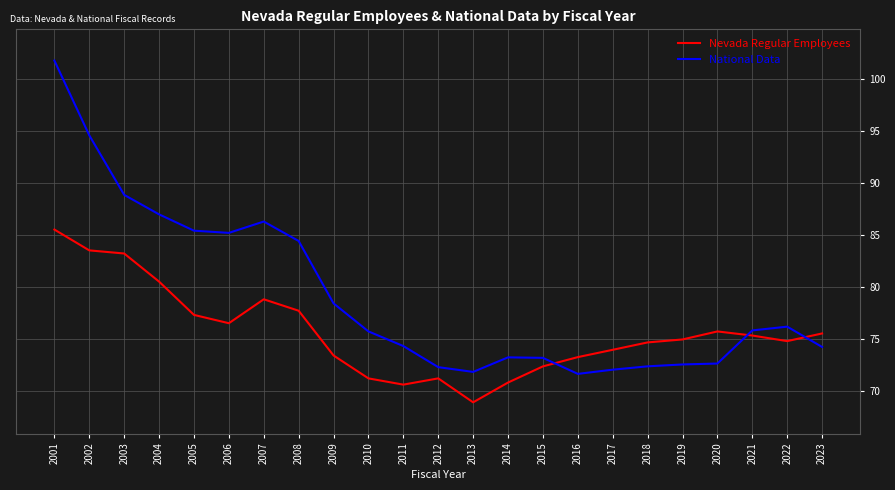

What is the total value across all series at 2015?

145.5